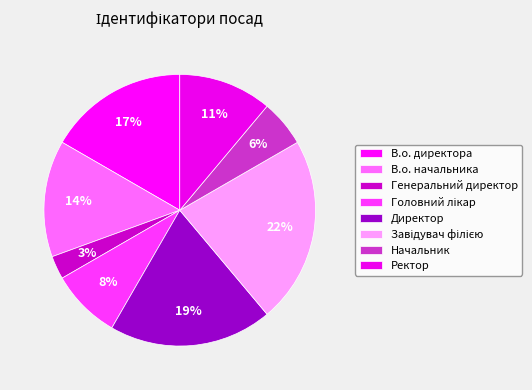

To the nearest percent, what percentage of the pie is Генеральний директор?

3%